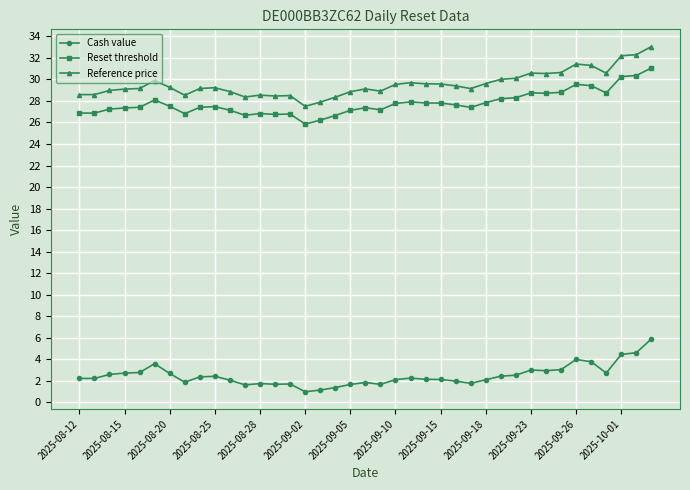

True or false: Cash value and Reference price cross at least once.

False